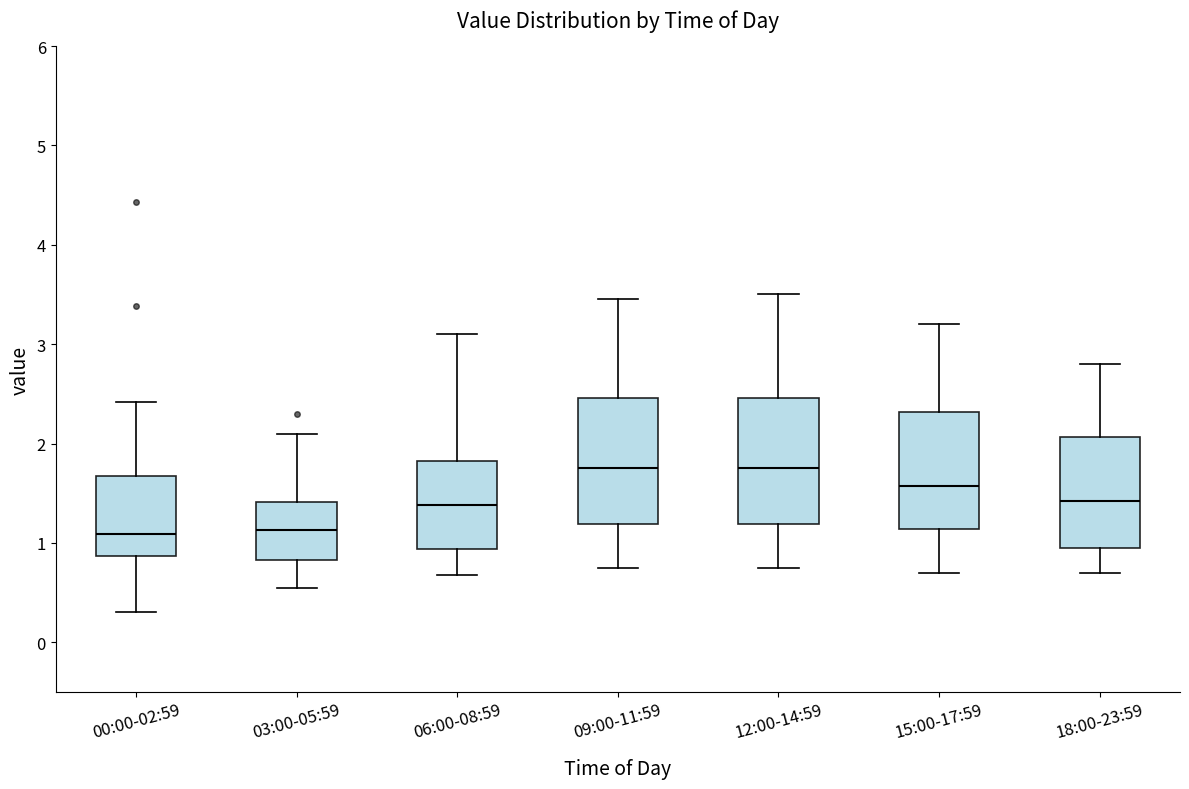

Where does the upper whisker of the box for 12:00-14:59 end on the y-axis? The values are not printed on the chart, so give them approximately, as read against the axis.

3.5